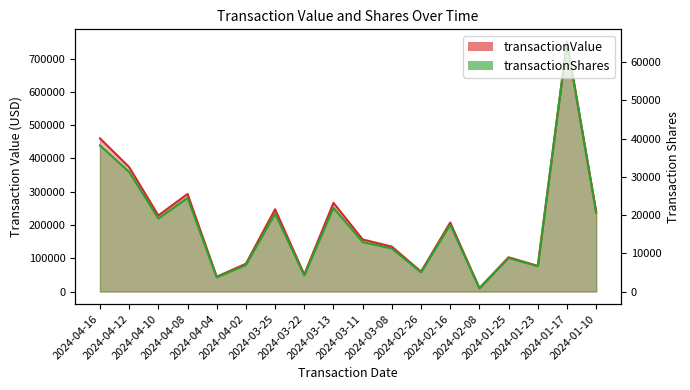

Where does the transactionShares series first go above 200698?

2024-04-16